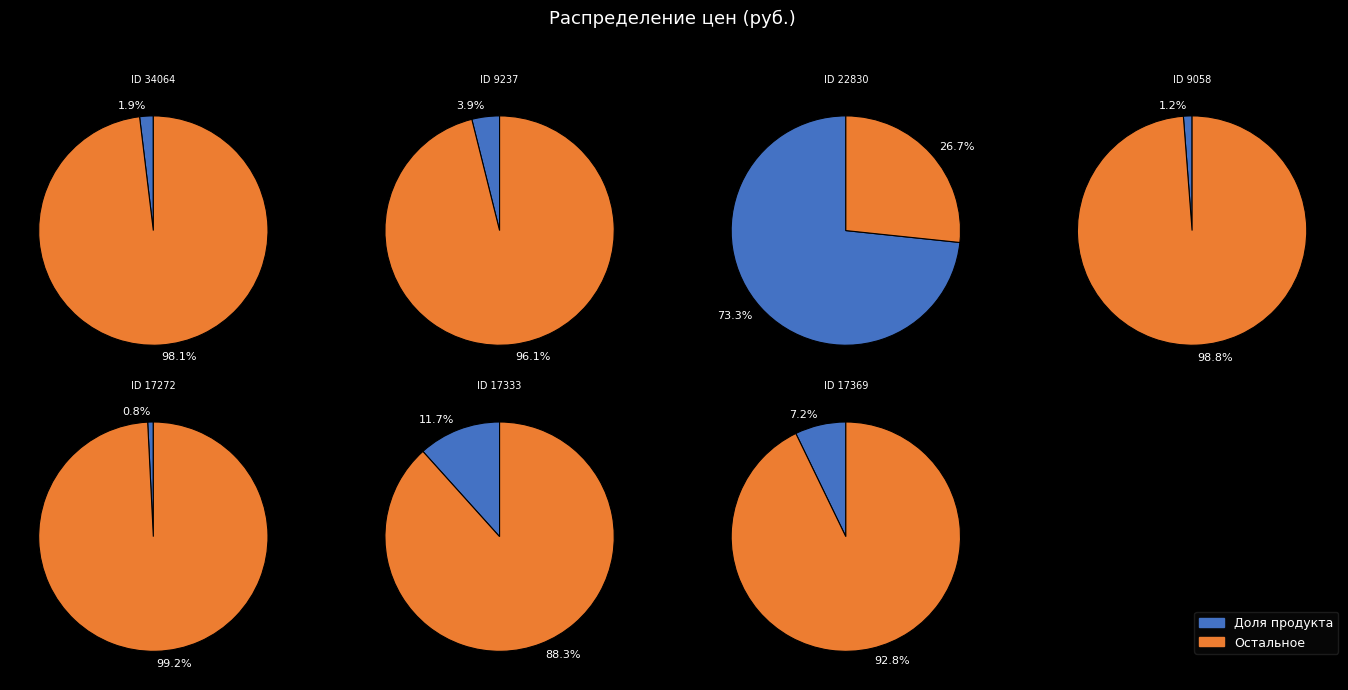

What is the smallest slice in the pie chart?

17272